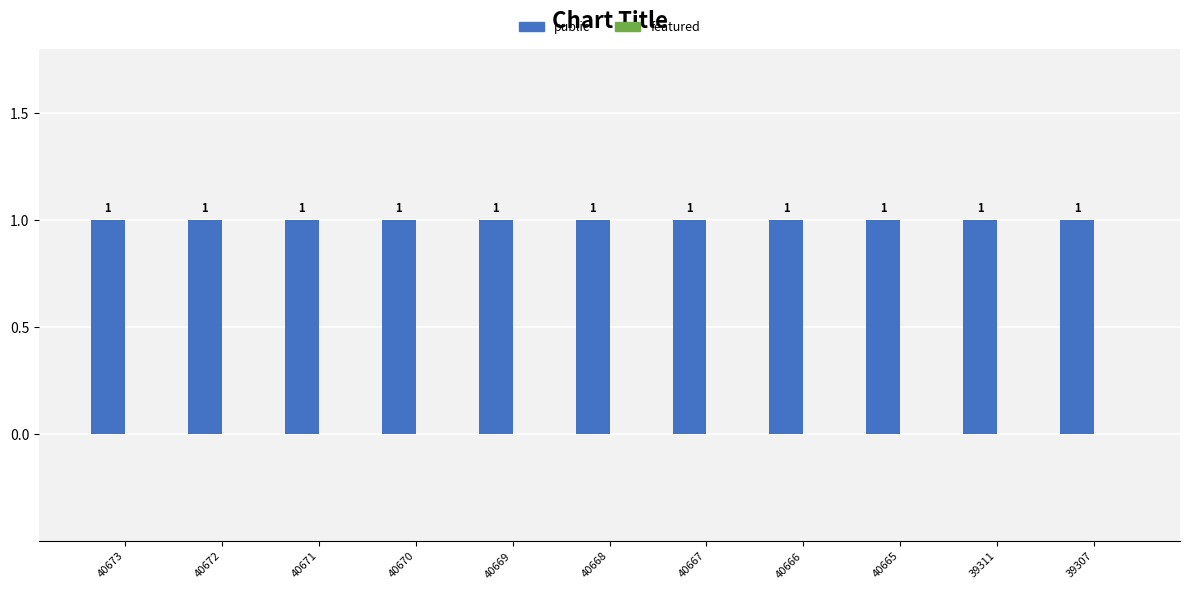

How many bars are there in total?

22